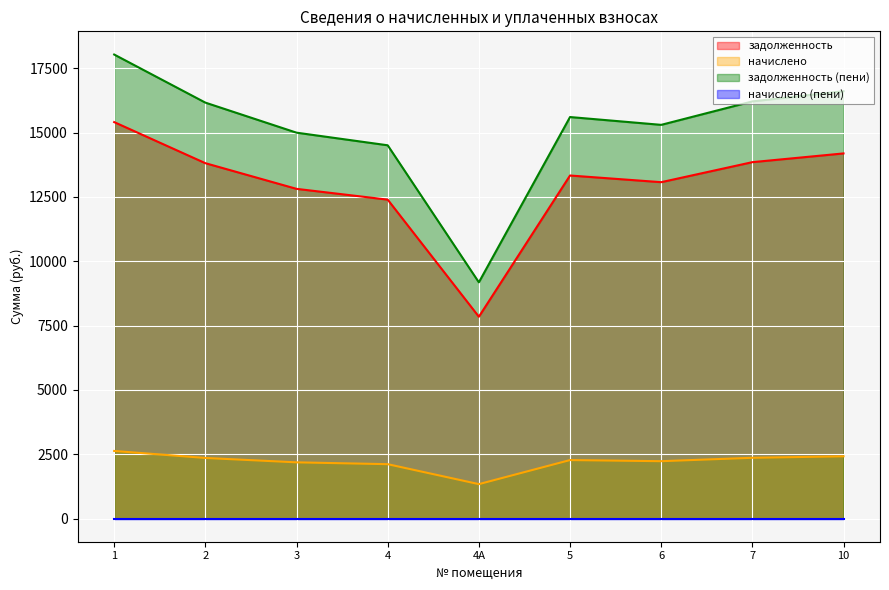

Between 3 and 5, which series saw the biggest shift?

задолженность (пени)